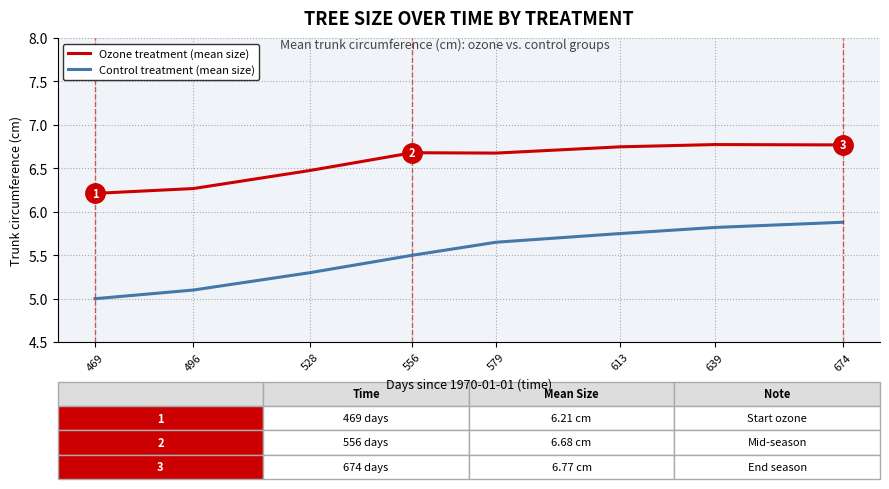

Count the number of data series in this chart.

2